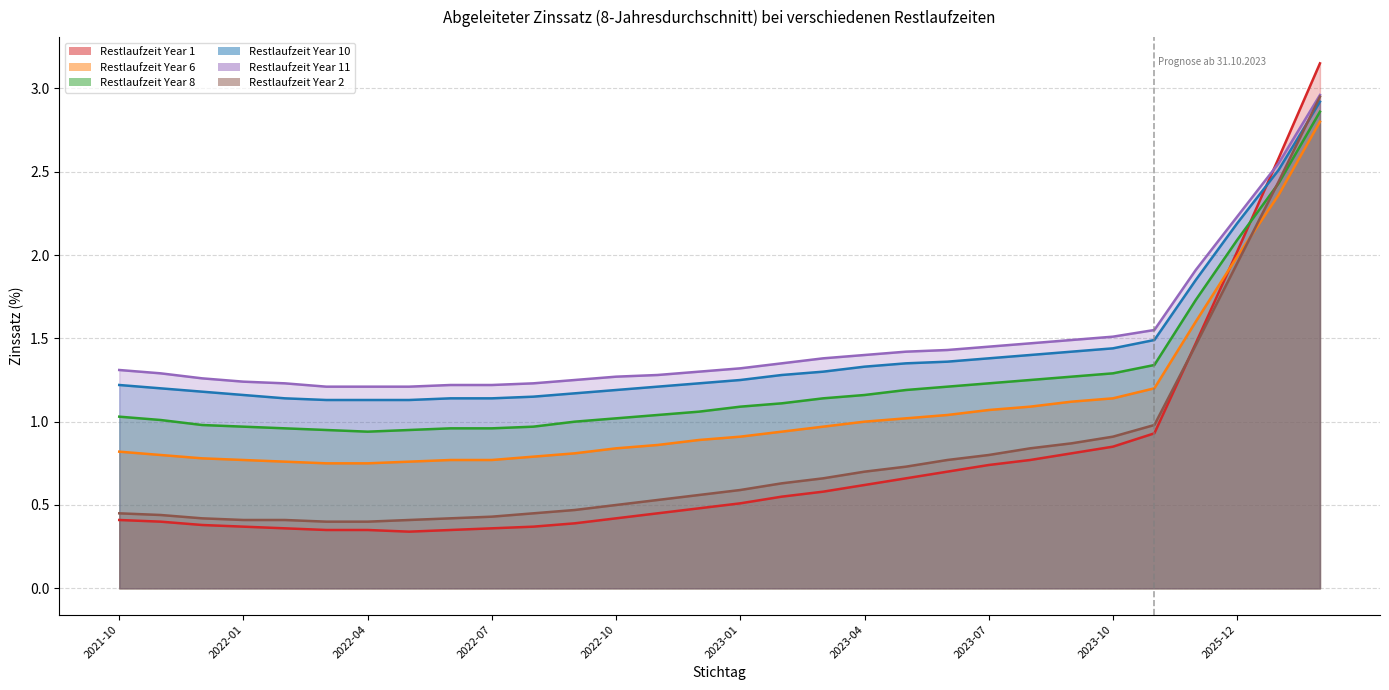

Which series has the largest total across all categories?

Year 11